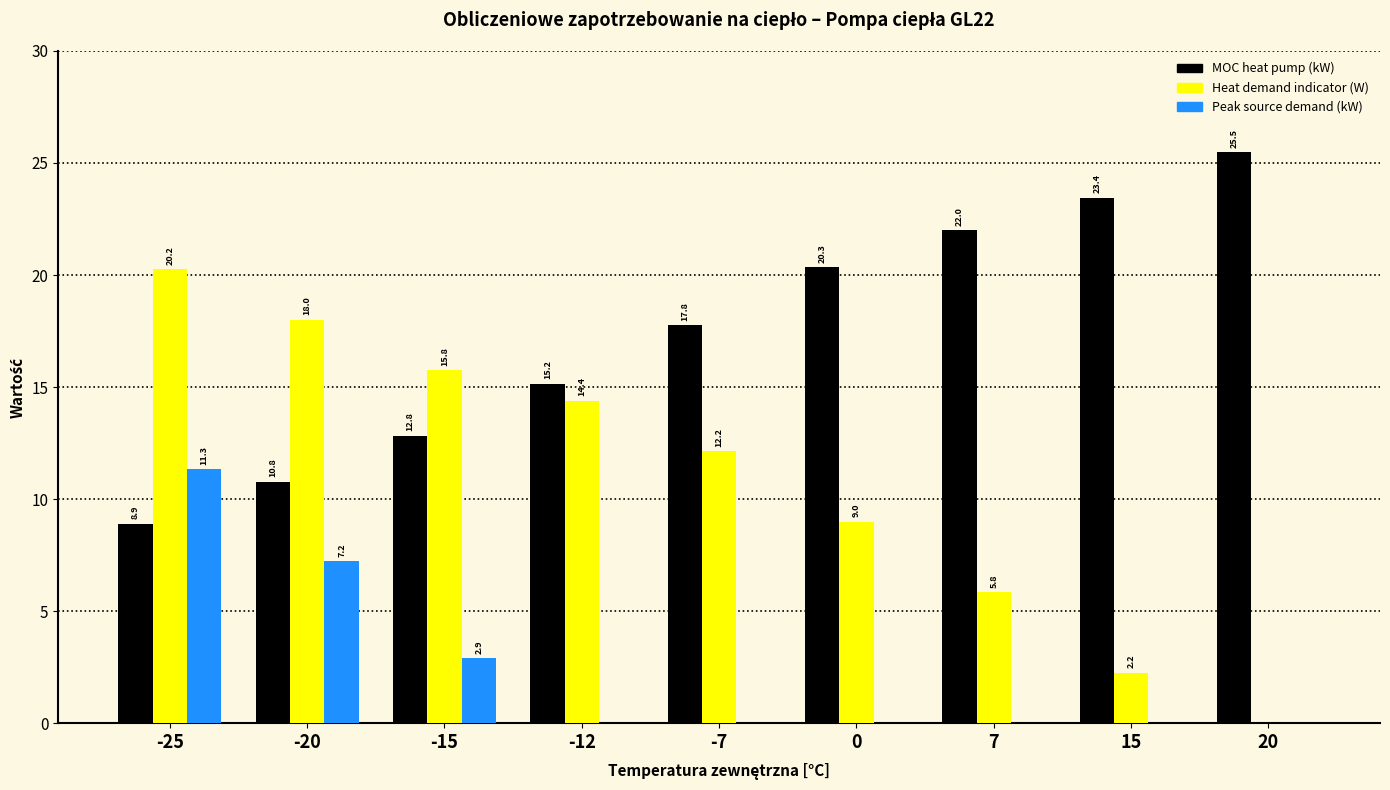

Is the value of Peak source demand (kW) at -12 greater than the value of MOC heat pump (kW) at 7?

No